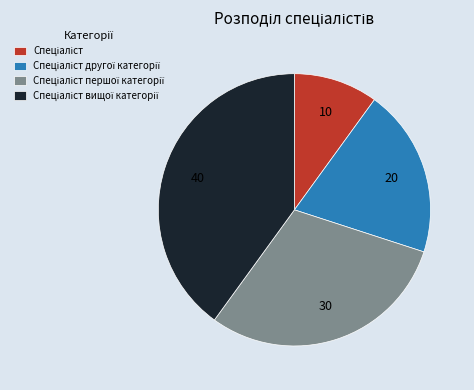

Is there a majority slice in this chart?

No